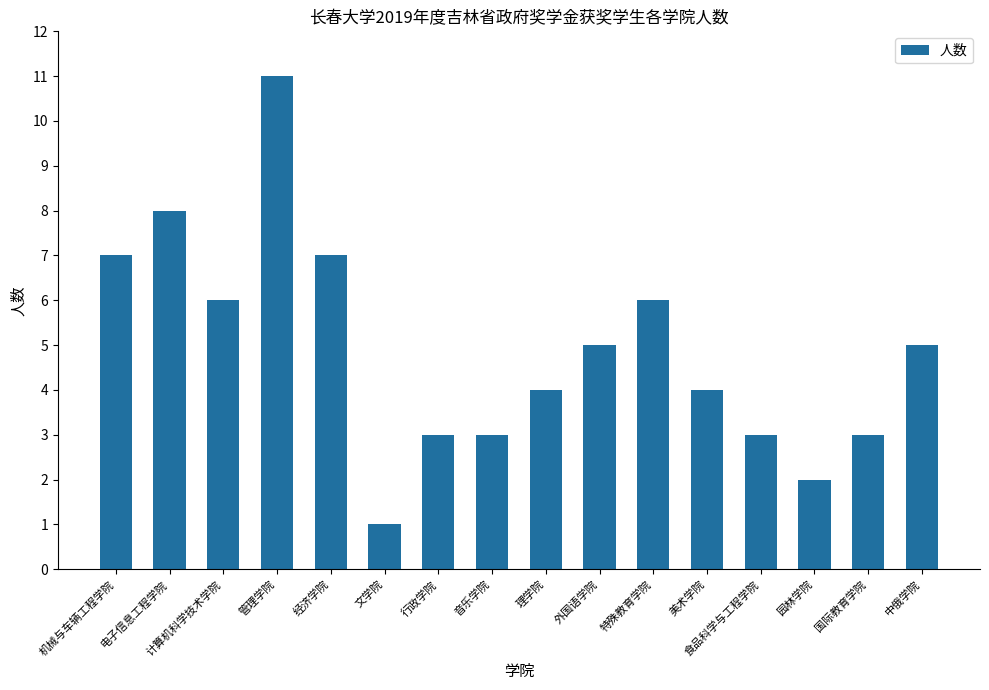

Between 园林学院 and 计算机科学技术学院, which is larger?

计算机科学技术学院